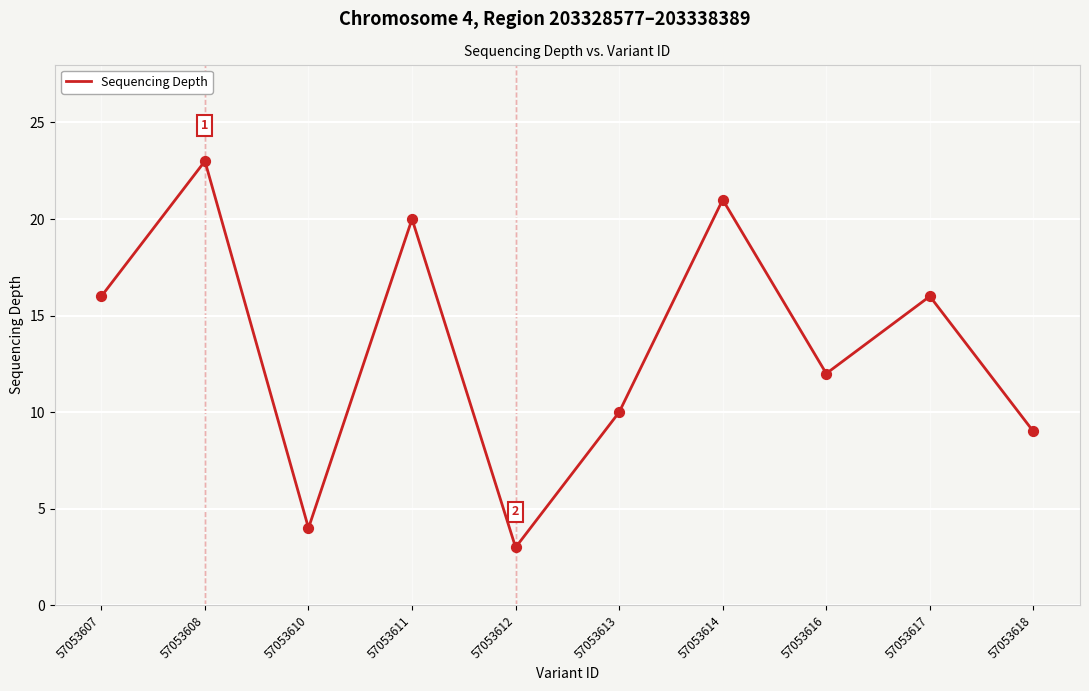

Approximately how many times larger is the value at 57053612 compared to 57053617?

0.2